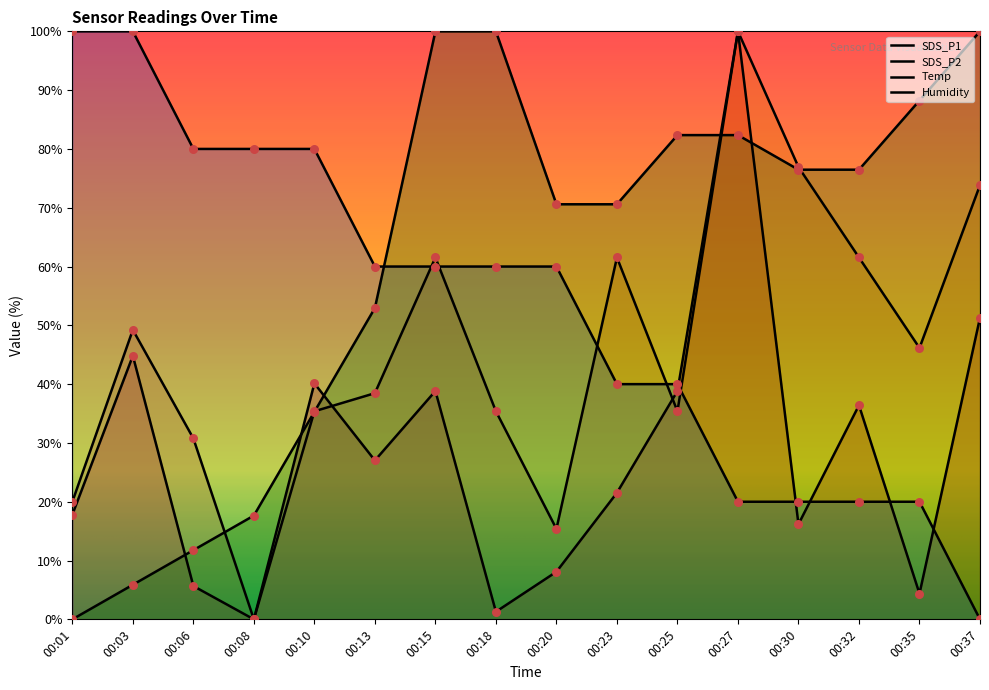

At how many categories does at least one series exceed 93?

6